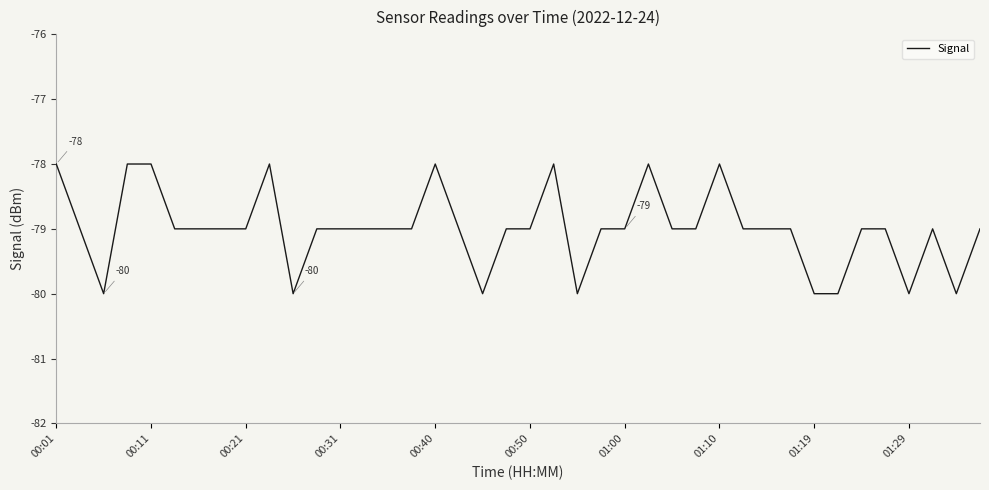

What is the minimum value shown in the chart?

-80